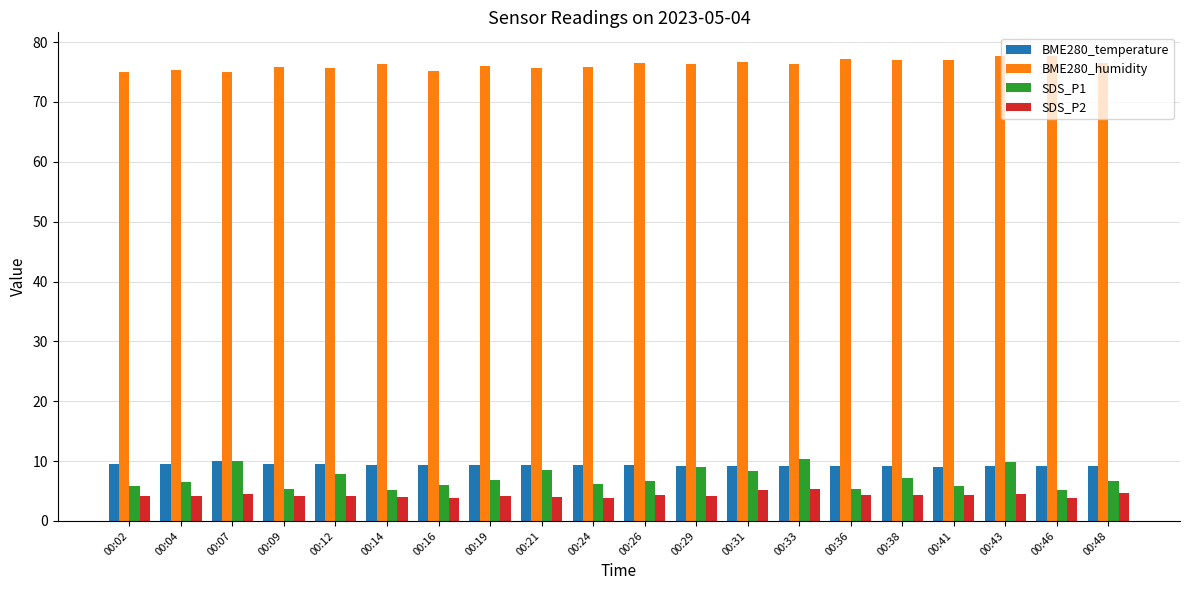

Which series has the largest total across all categories?

BME280_humidity